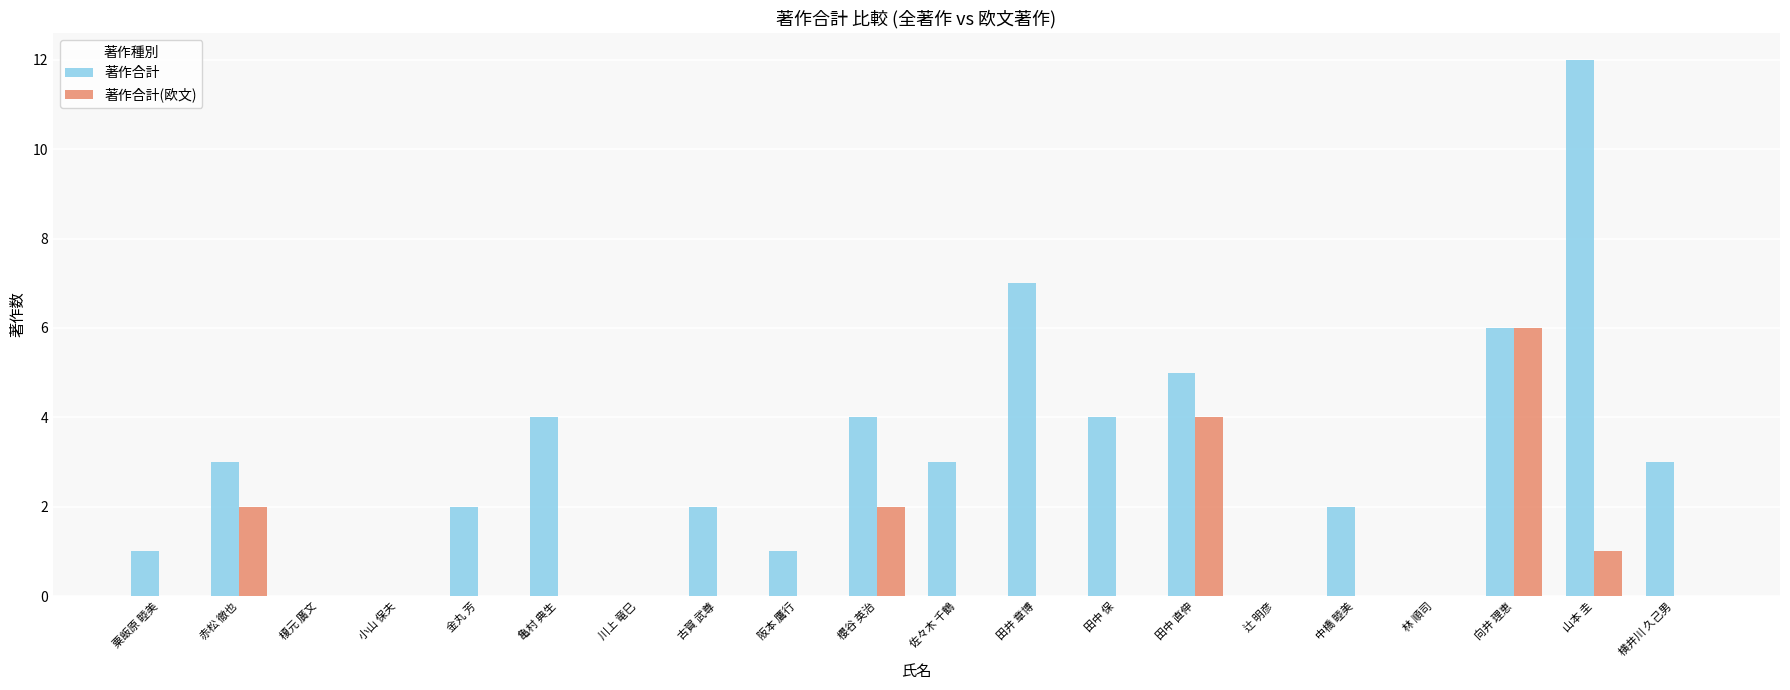

Count the number of categories in the chart.

20